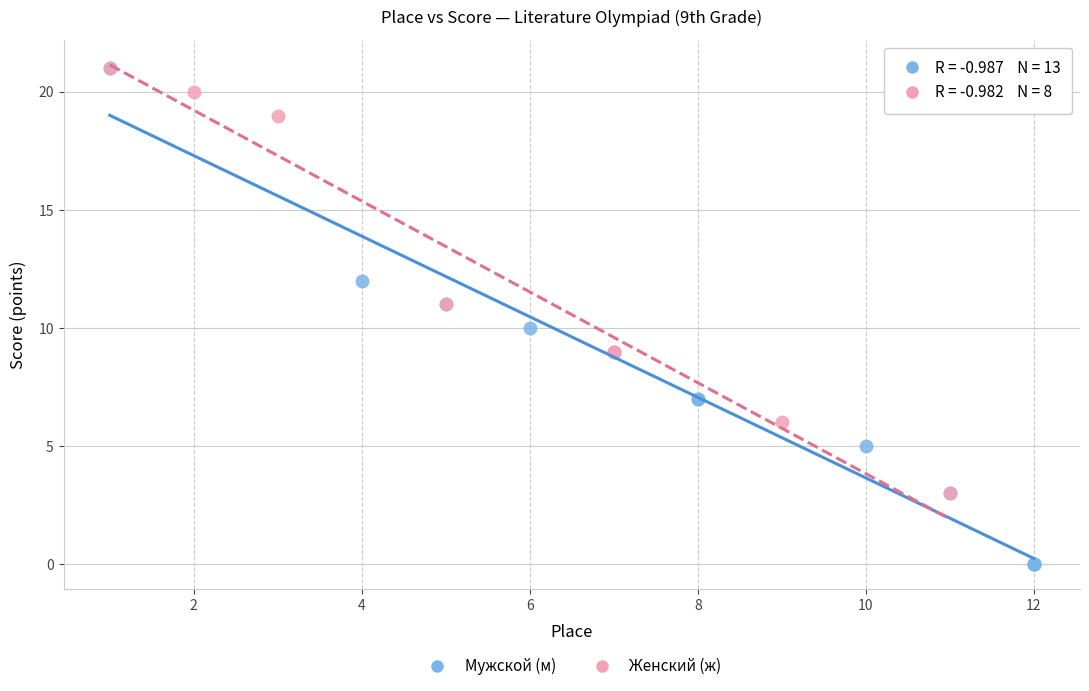

What are all the series names shown in the legend?

Мужской (м), Женский (ж)